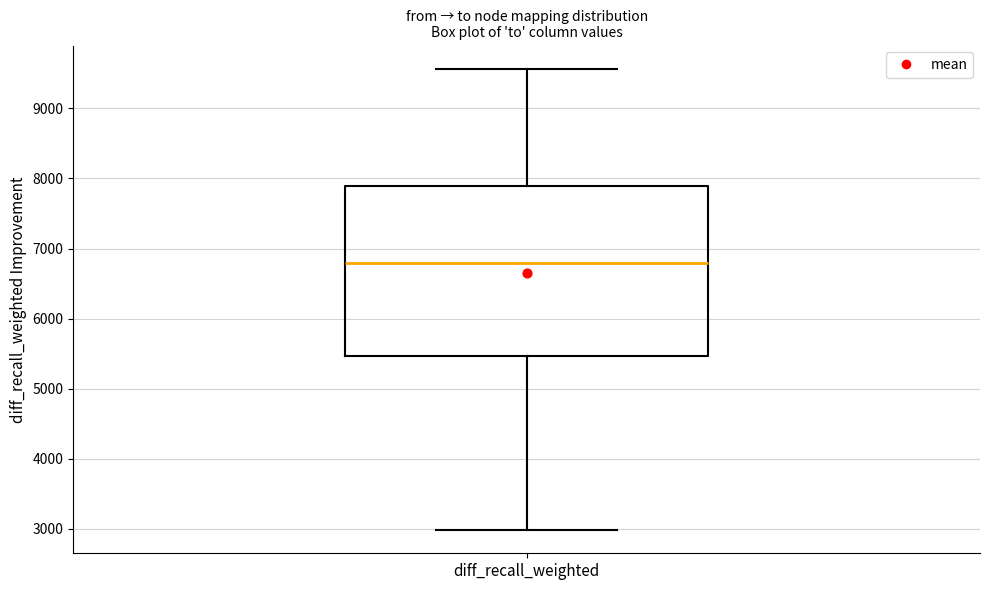

Read this box plot against the y-axis: the position of the median line, the range covered by the box, and the ends of both whiskers. The values are not printed on the chart, so give them approximately, as read against the axis.

median 6800, box 5500 to 7900, whiskers 3000 to 9600